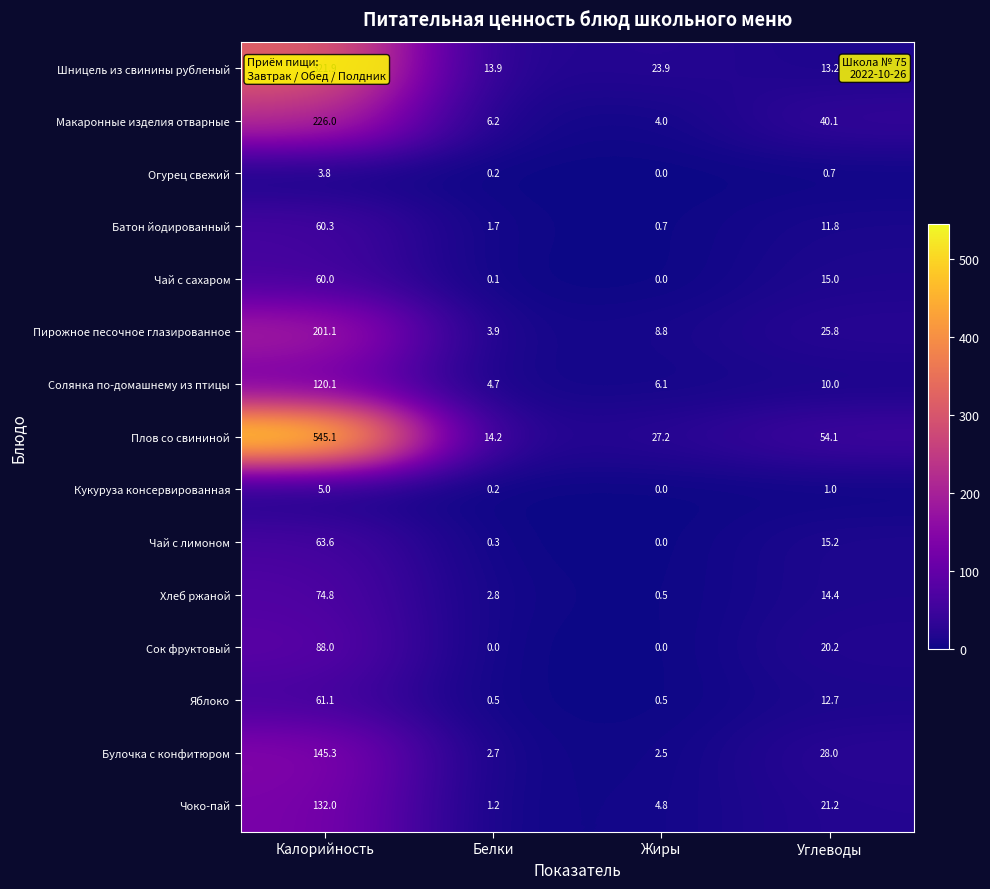

Rank the categories by Батон йодированный value from highest to lowest.

Калорийность, Углеводы, Белки, Жиры